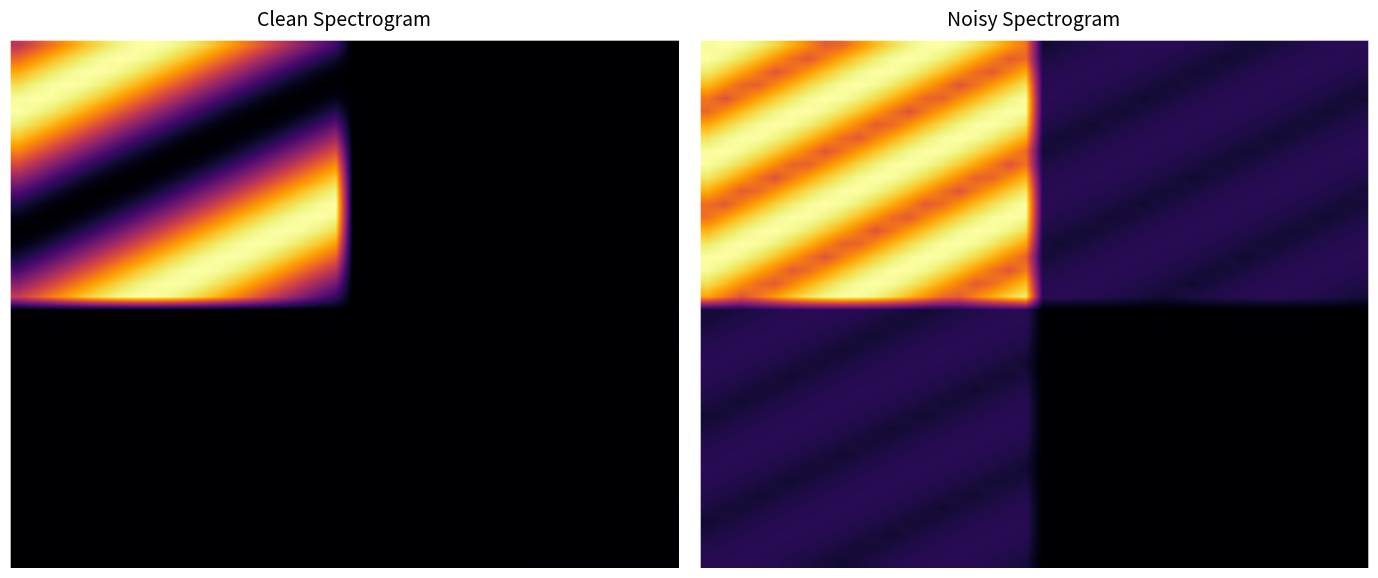

At how many categories does at least one series exceed 2996?

20